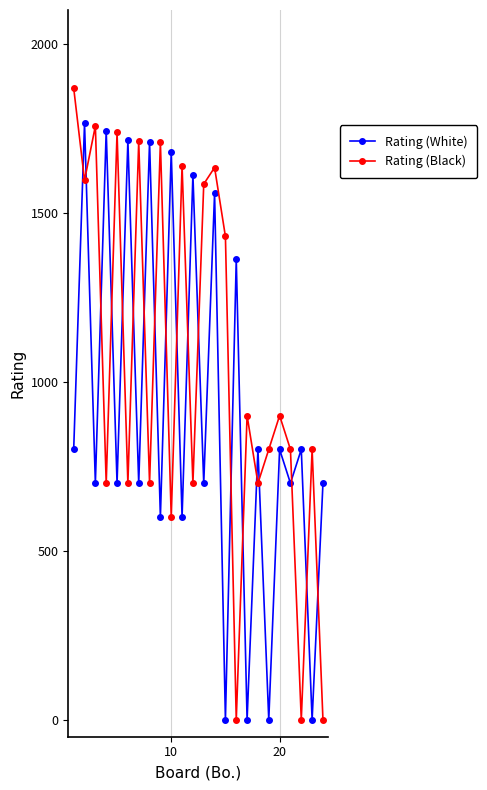

At how many categories does at least one series exceed 1341?

16